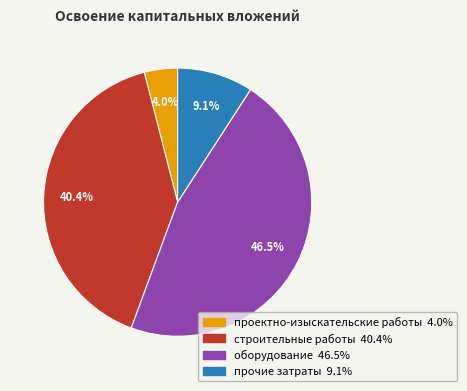

The прочие затраты slice represents 1% of the pie. True or false?

False